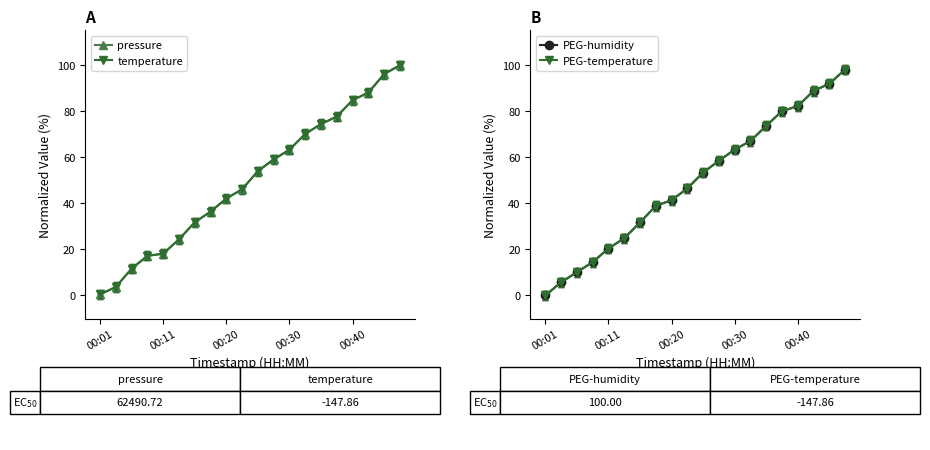

True or false: temperature and PEG-temperature intersect in this chart.

True